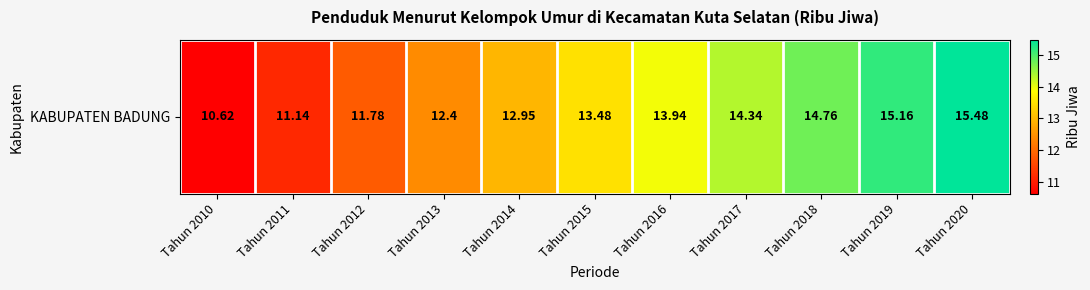

Rank the categories by value from highest to lowest.

Tahun 2020, Tahun 2019, Tahun 2018, Tahun 2017, Tahun 2016, Tahun 2015, Tahun 2014, Tahun 2013, Tahun 2012, Tahun 2011, Tahun 2010